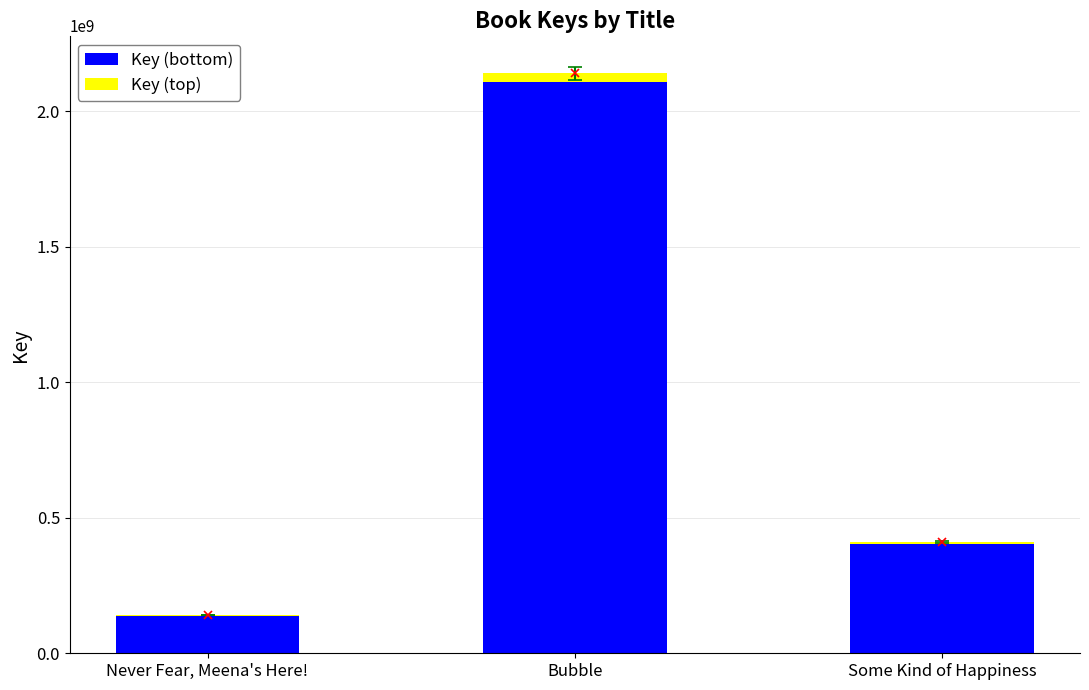

Reading left to right, transcribe the values for Key (bottom).

Never Fear, Meena's Here!=139137431.0	Bubble=2108576140.0	Some Kind of Happiness=404955678.0